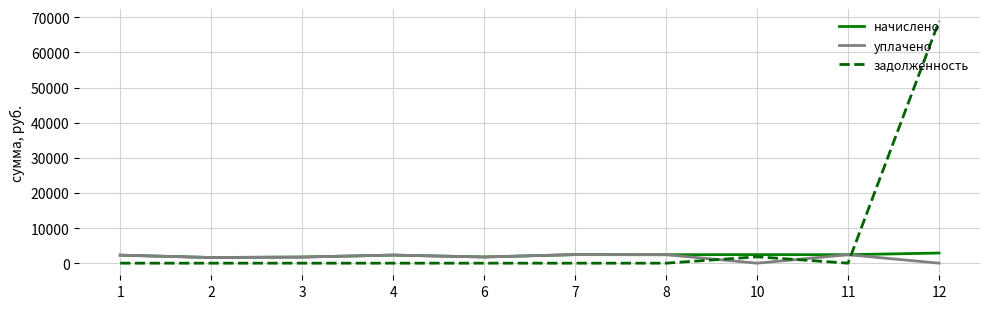

Which series has the largest range (max minus min)?

задолженность